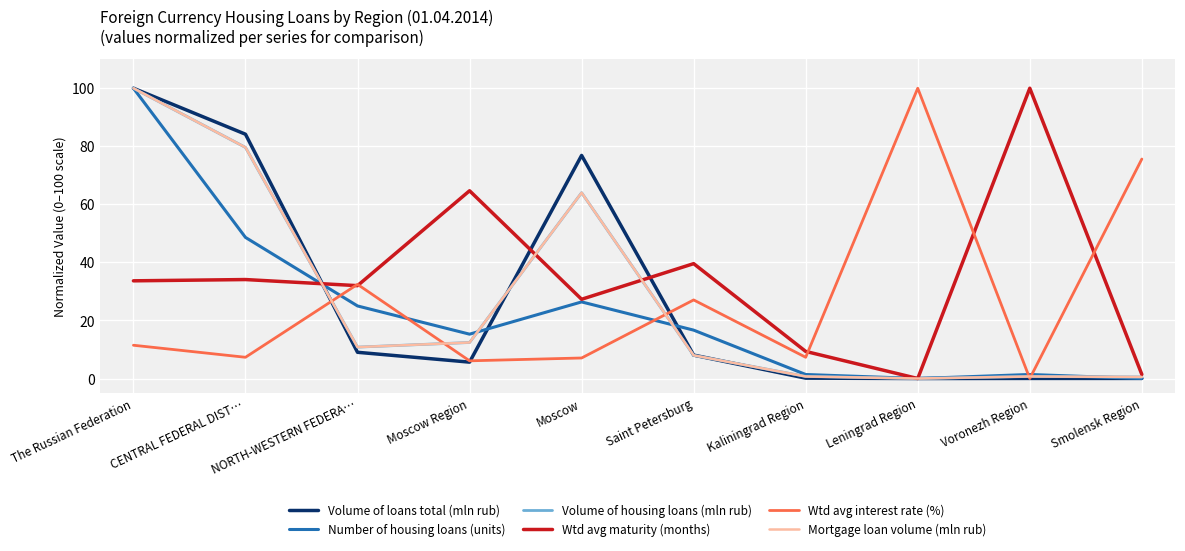

The value of Wtd avg maturity (months) at Leningrad Region is 0.0. True or false?

True